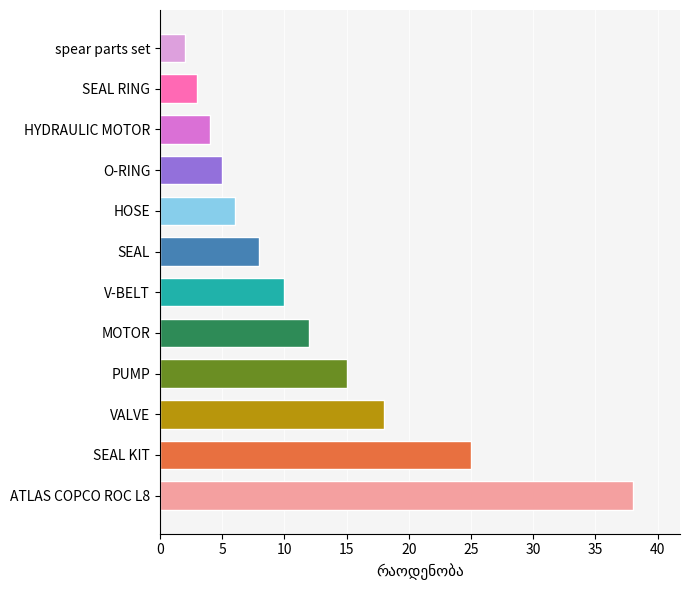

Which category has the lowest value across all series?

spear parts set